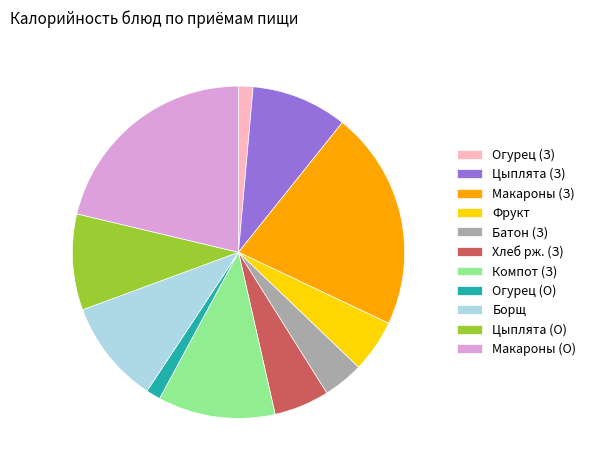

Combined, do Огурец (З) and Макароны (О) account for over 50%?

No